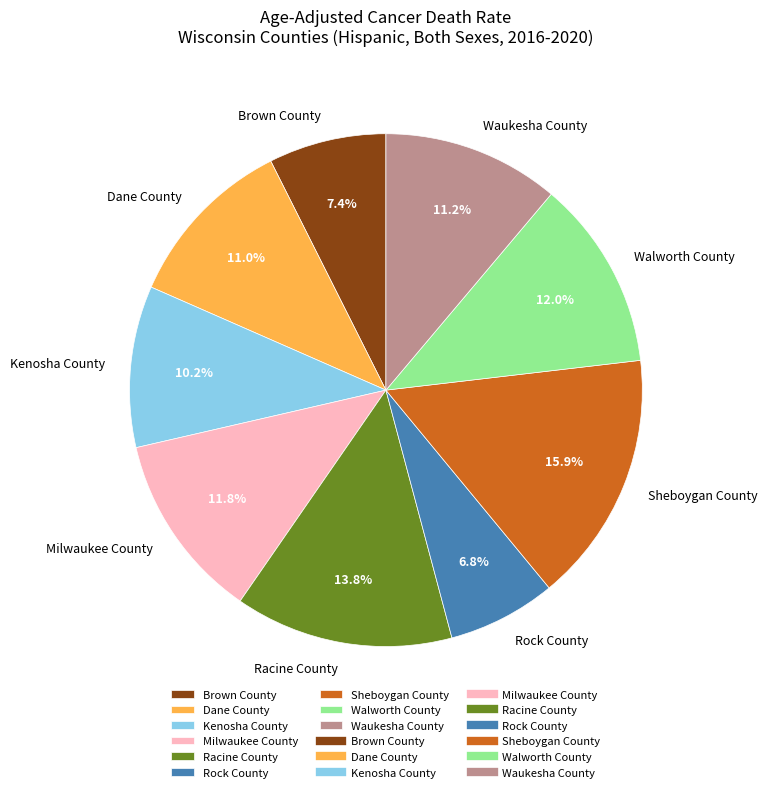

Which category has the biggest portion of the pie?

Sheboygan County